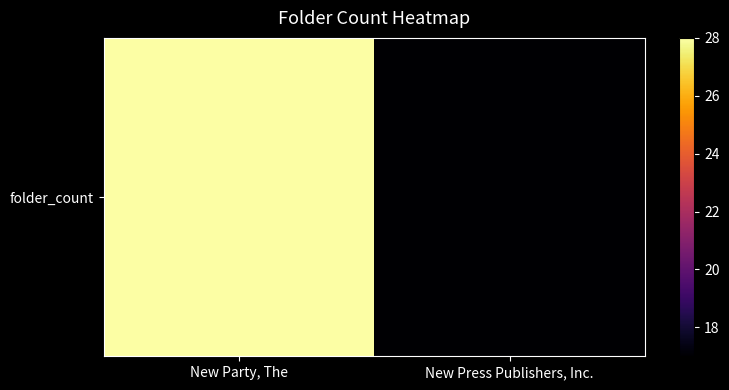

Between New Press Publishers, Inc. and New Party, The, which is larger?

New Party, The